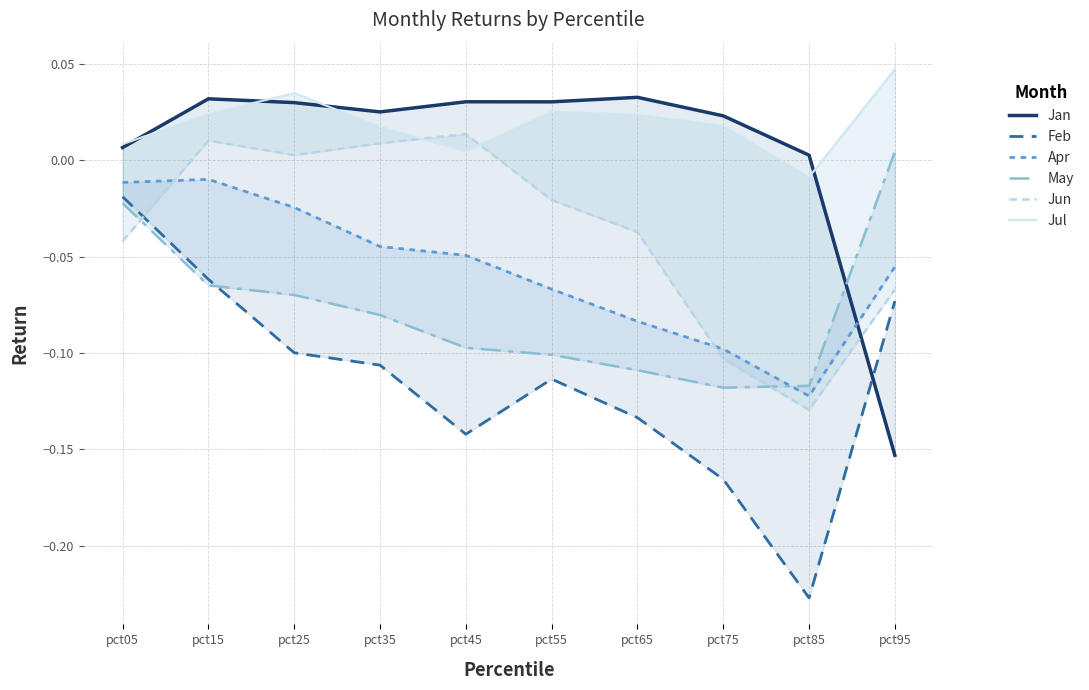

How many times do May and Jun cross each other?

2